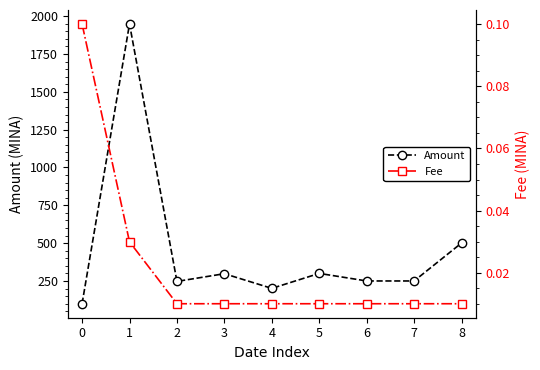

What is the value of the Amount point at the 8th from the left?

250.0